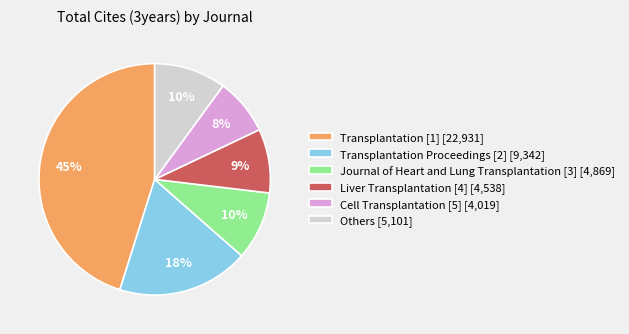

The Liver Transplantation [4] [4,538] slice represents 1% of the pie. True or false?

False